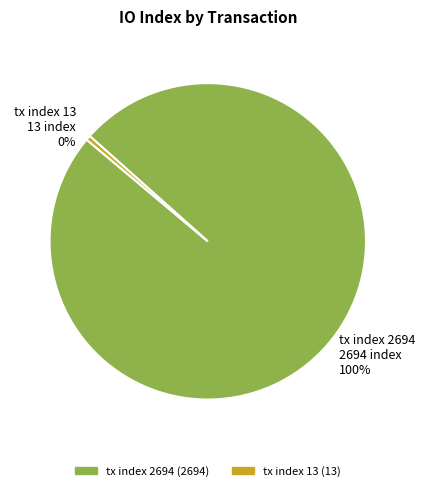

Count the number of slices in the pie.

2